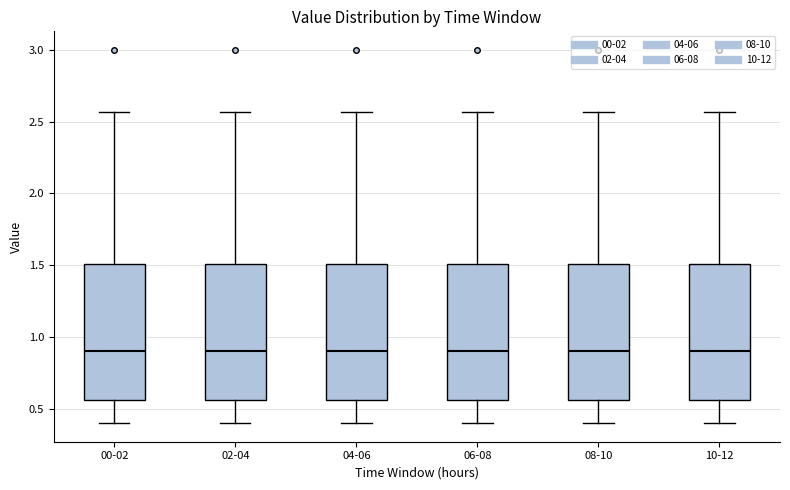

Reading left to right, read every box against the y-axis: the position of its median line, the range the box covers, and the ends of its whiskers. The values are not printed on the chart, so give them approximately, as read against the axis.

00-02: median 0.90, box 0.55 to 1.50, whiskers 0.40 to 2.55
02-04: median 0.90, box 0.55 to 1.50, whiskers 0.40 to 2.55
04-06: median 0.90, box 0.55 to 1.50, whiskers 0.40 to 2.55
06-08: median 0.90, box 0.55 to 1.50, whiskers 0.40 to 2.55
08-10: median 0.90, box 0.55 to 1.50, whiskers 0.40 to 2.55
10-12: median 0.90, box 0.55 to 1.50, whiskers 0.40 to 2.55